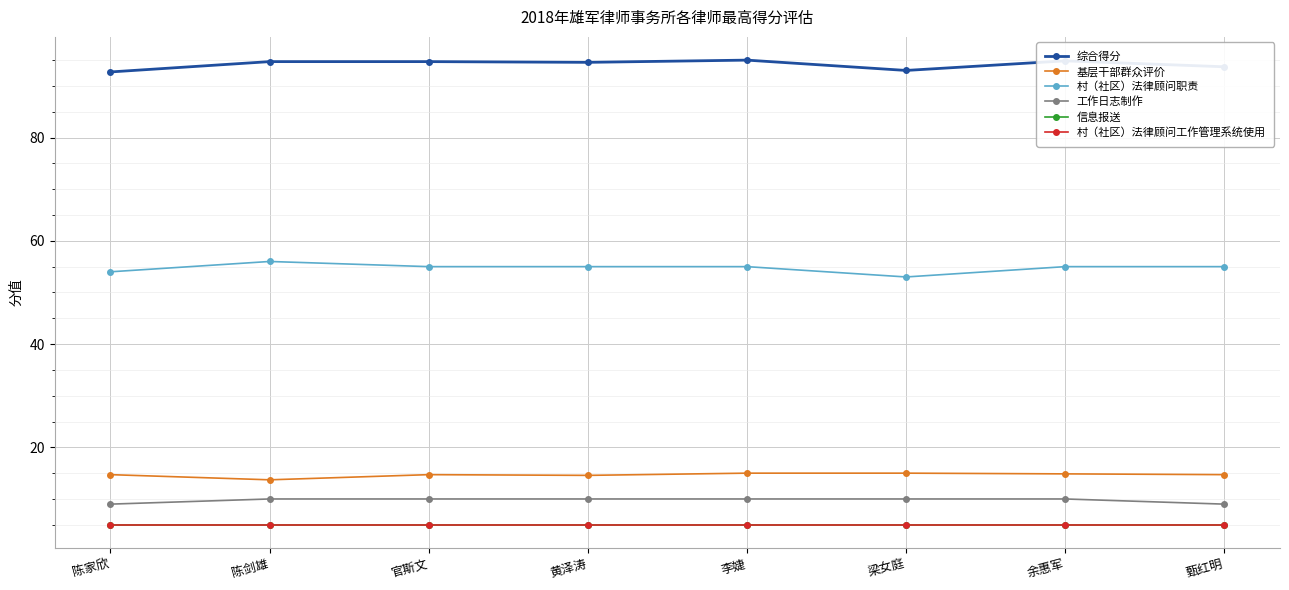

Does the chart have visible grid lines?

Yes